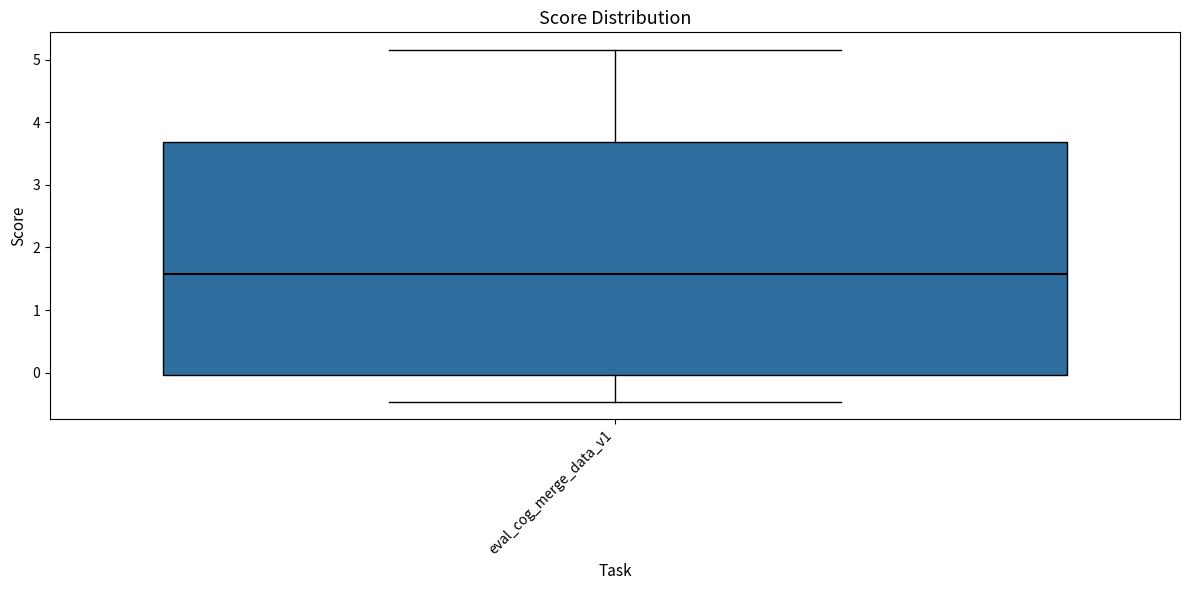

Transcribe this box plot: give where the median line is, the range the box spans, and where the two whiskers end, as read against the y-axis. The values are not printed on the chart, so give them approximately, as read against the axis.

median 1.6, box 0.0 to 3.7, whiskers -0.5 to 5.2